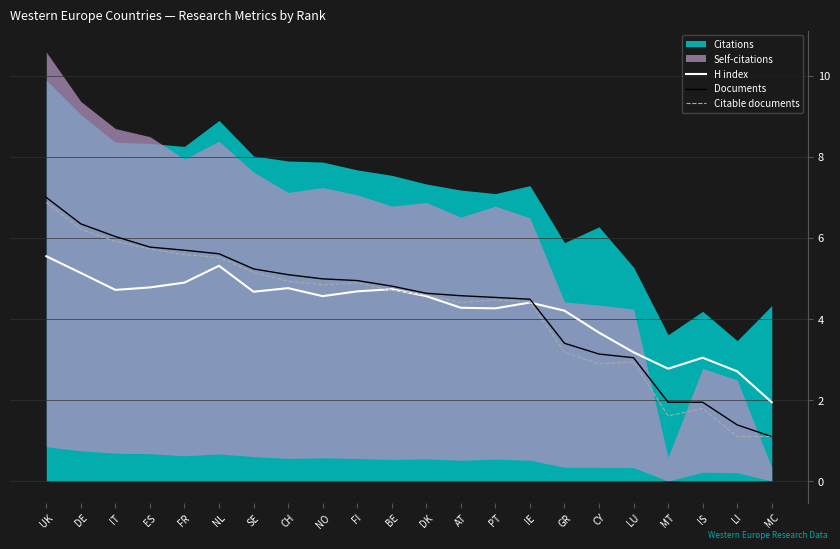

What is the difference between the highest and lowest values at FR?

0.8